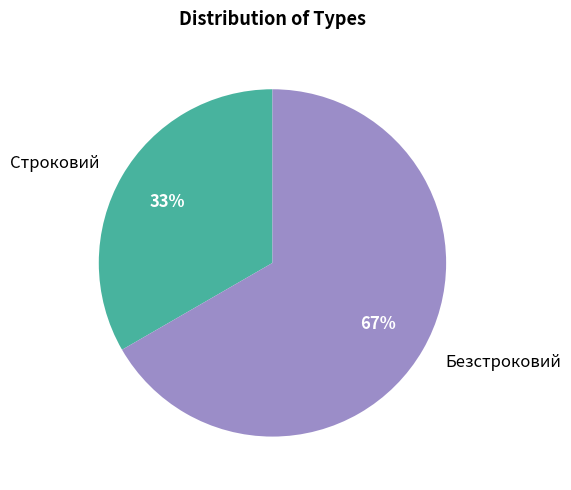

Which category has the biggest portion of the pie?

Безстроковий